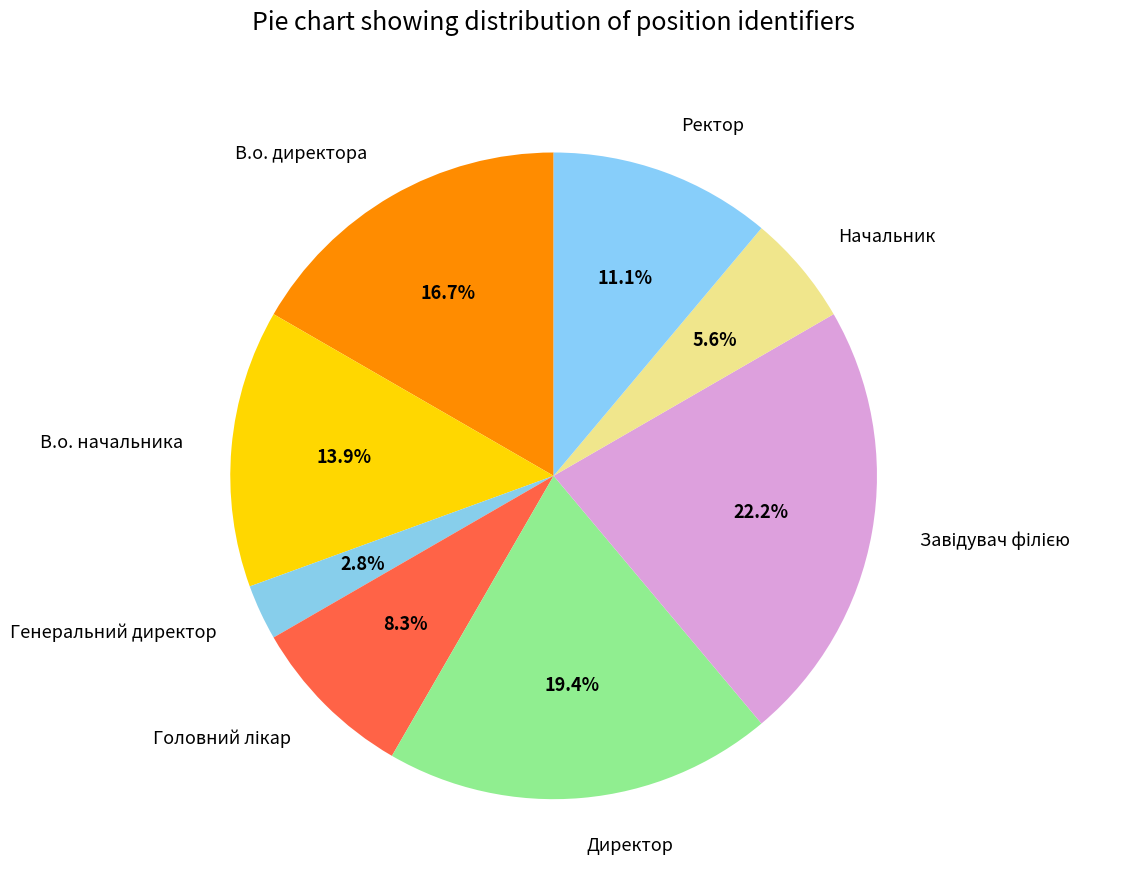

Is there a majority slice in this chart?

No